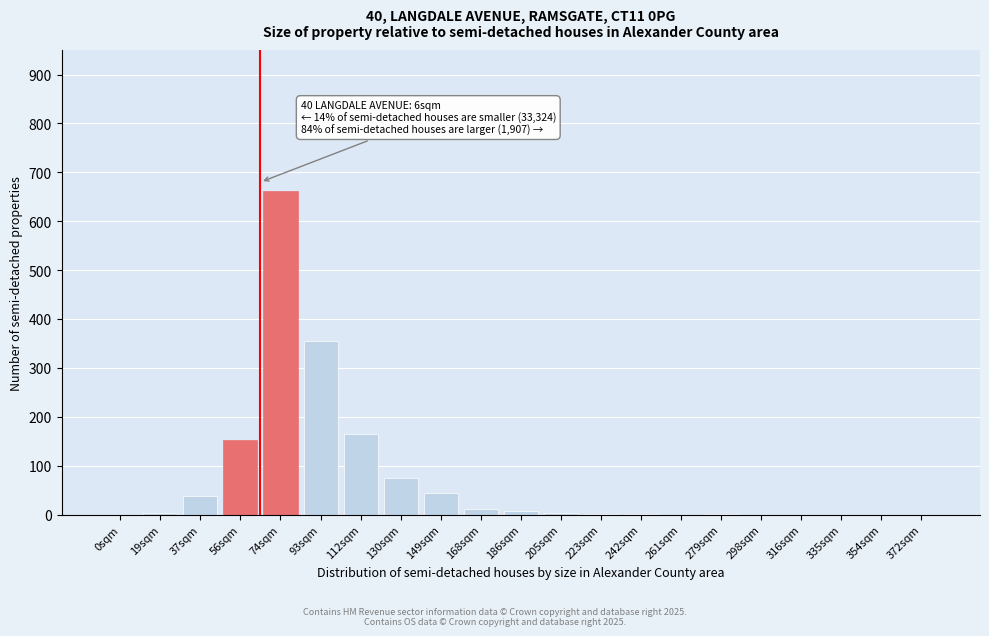

Where is the data nearest to the value 330?

93sqm